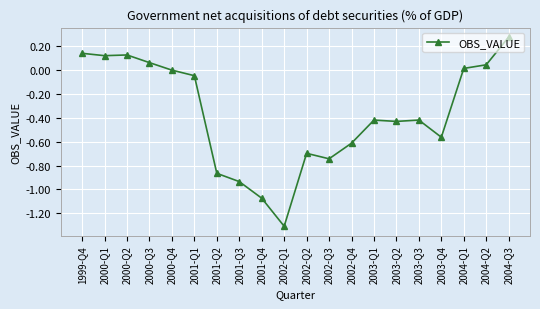

Count the number of categories in the chart.

20